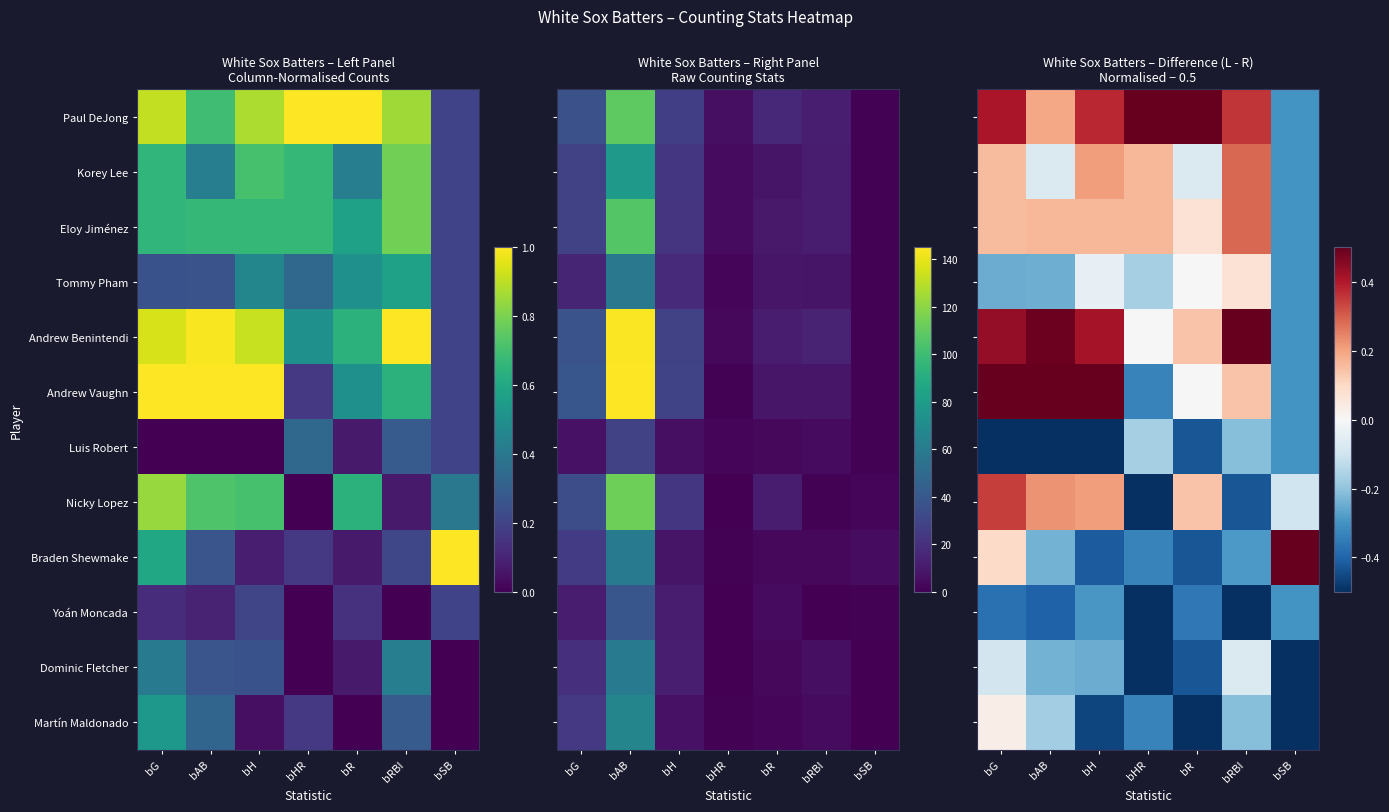

The value of Martín Maldonado at bHR is -0.1. True or false?

False